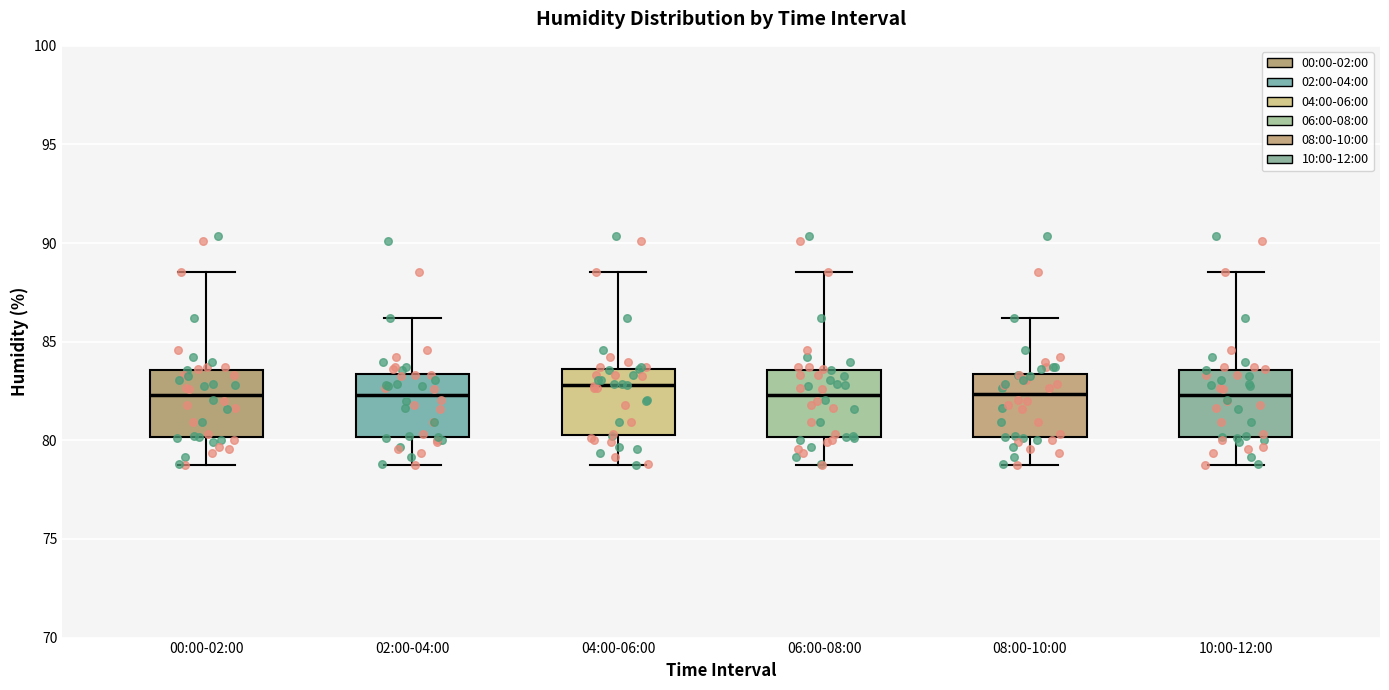

Where is the lower edge of the box for 06:00-08:00 on the y-axis? The values are not printed on the chart, so give them approximately, as read against the axis.

80.0